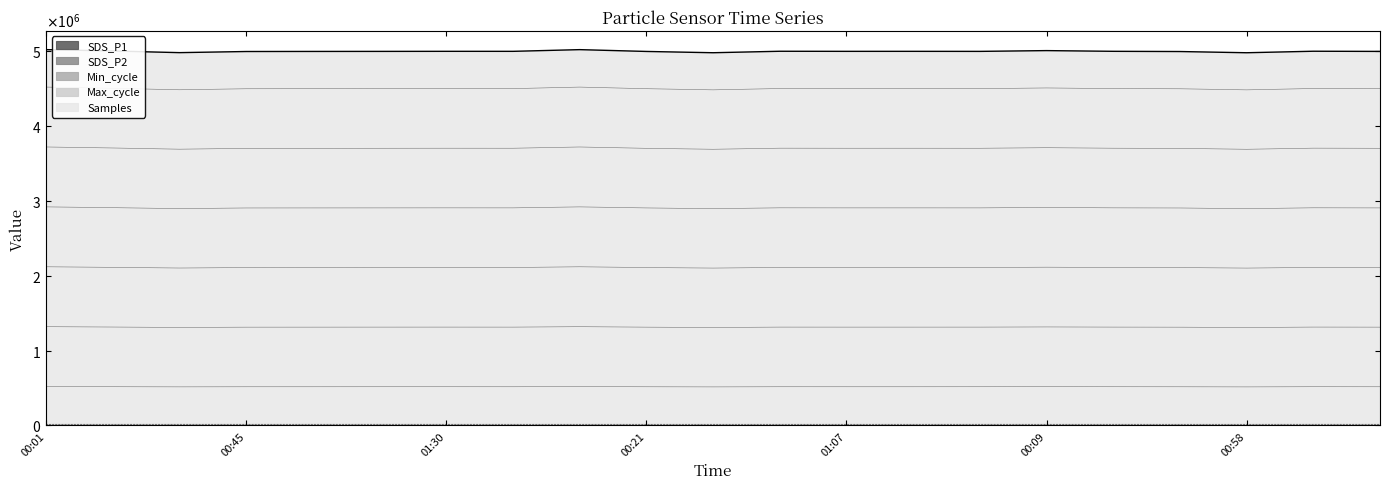

The SDS_P1 series shows 8.6 at 01:25. True or false?

False